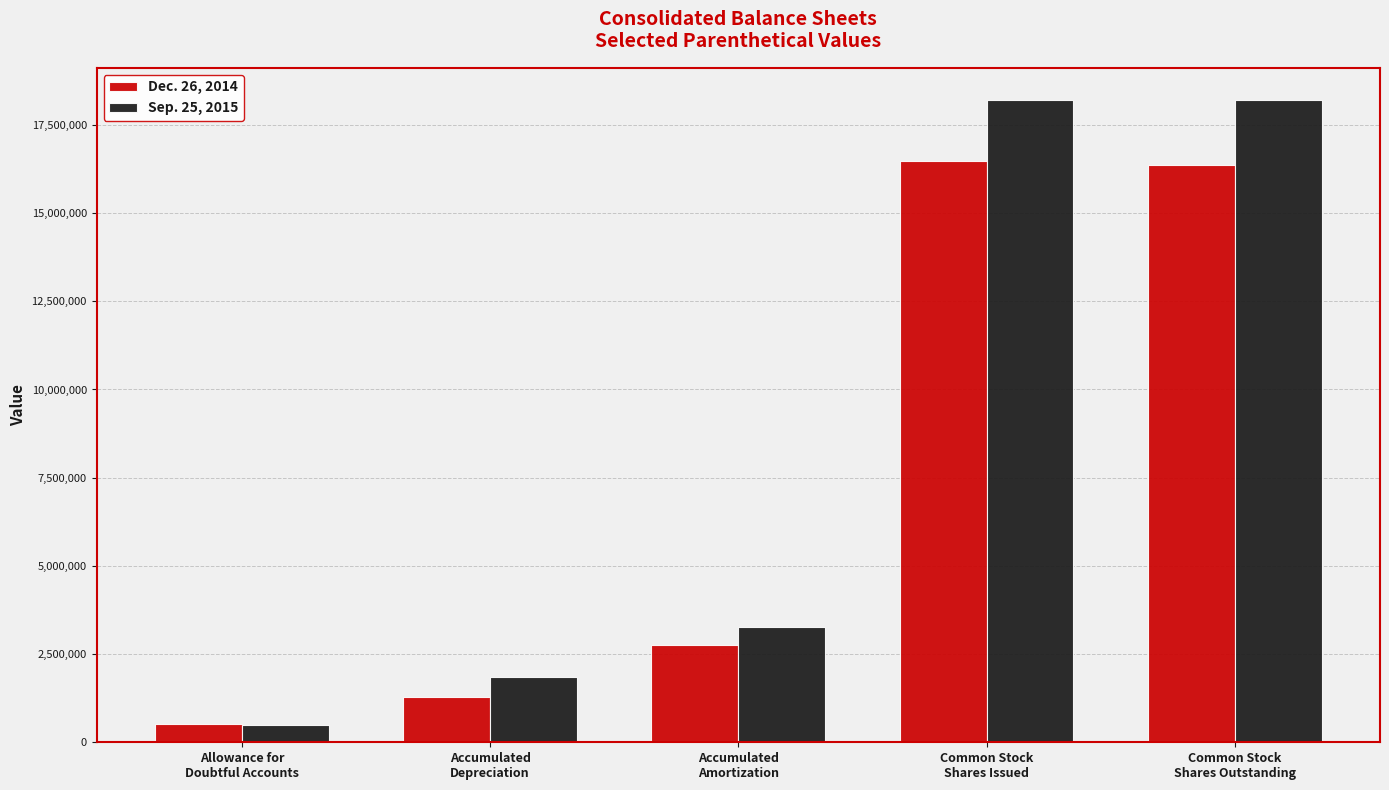

Is the value of Sep. 25, 2015 at Common Stock
Shares Outstanding greater than the value of Dec. 26, 2014 at Common Stock
Shares Outstanding?

Yes